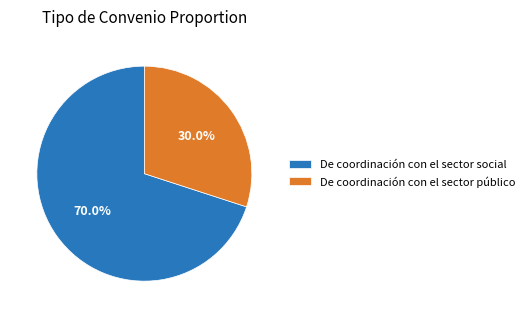

Between De coordinación con el sector público and De coordinación con el sector social, which is larger?

De coordinación con el sector social